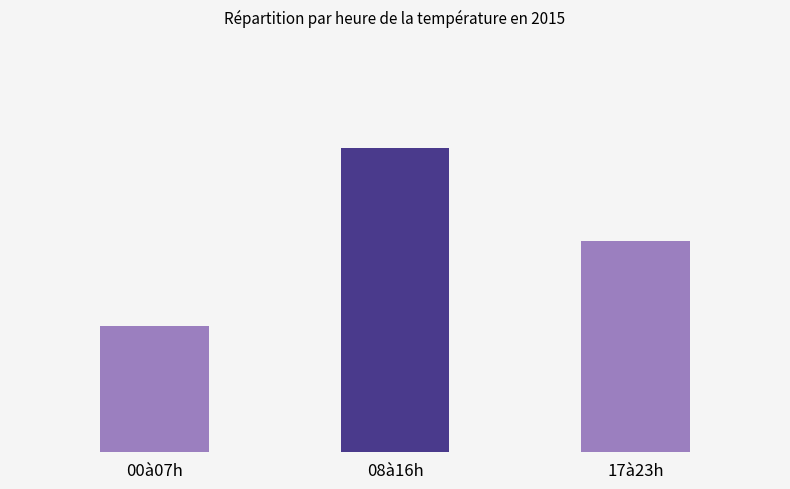

What is the difference between the values at 08à16h and 00à07h?

10.7